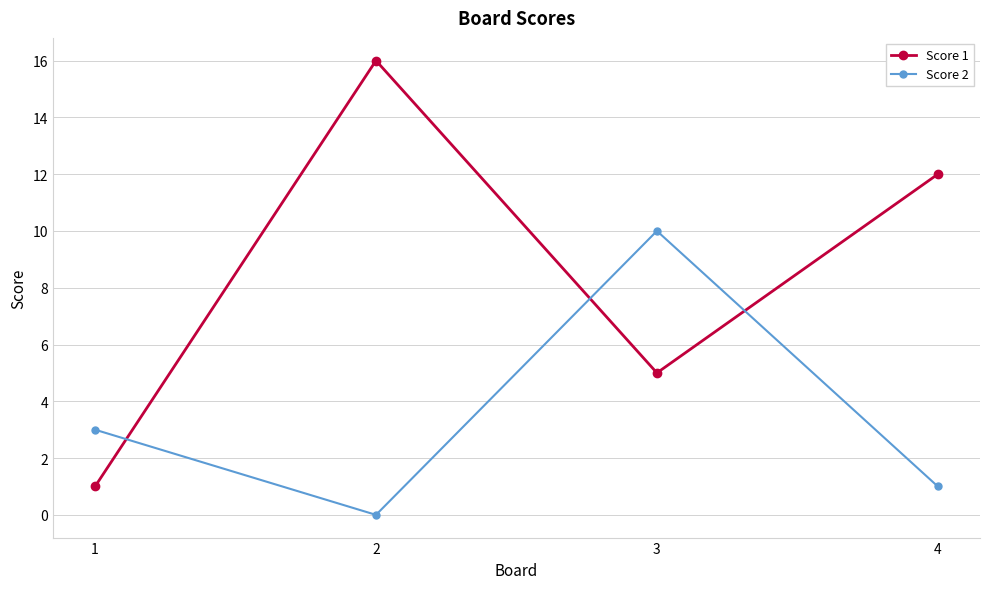

At which category does the chart reach its peak across all series?

2